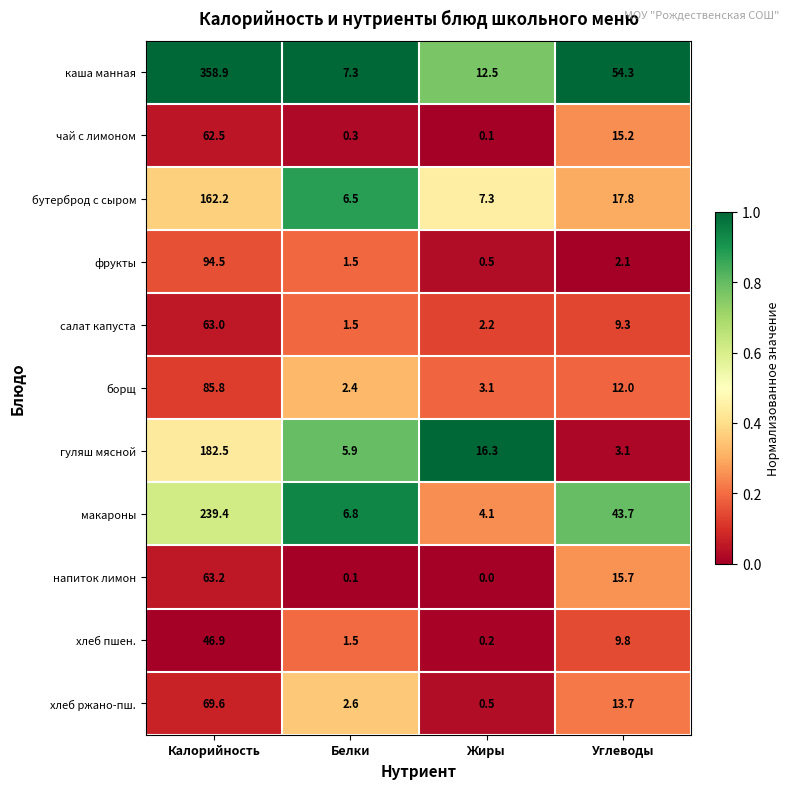

What is the maximum value for гуляш мясной?

182.5